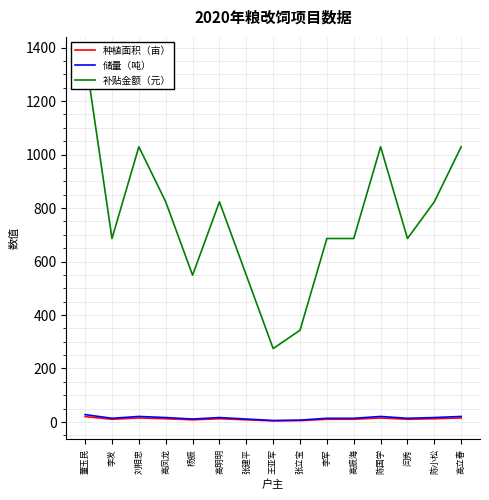

Which series changed the most between 李军 and 闫秀?

种植面积（亩）